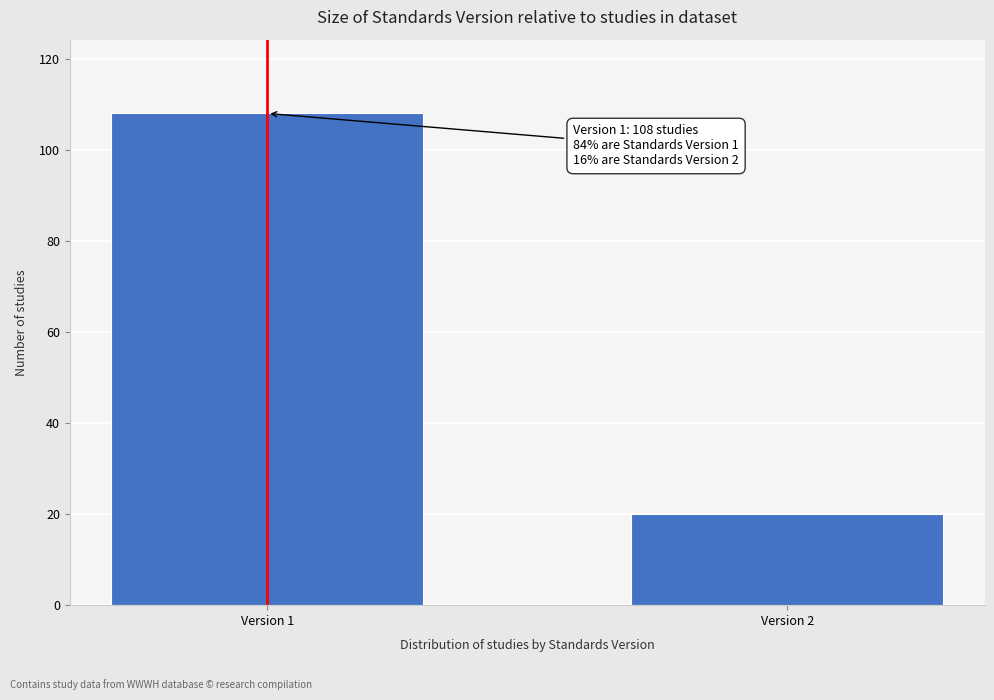

Reading left to right, extract all data points from this chart.

Version 1=108	Version 2=20